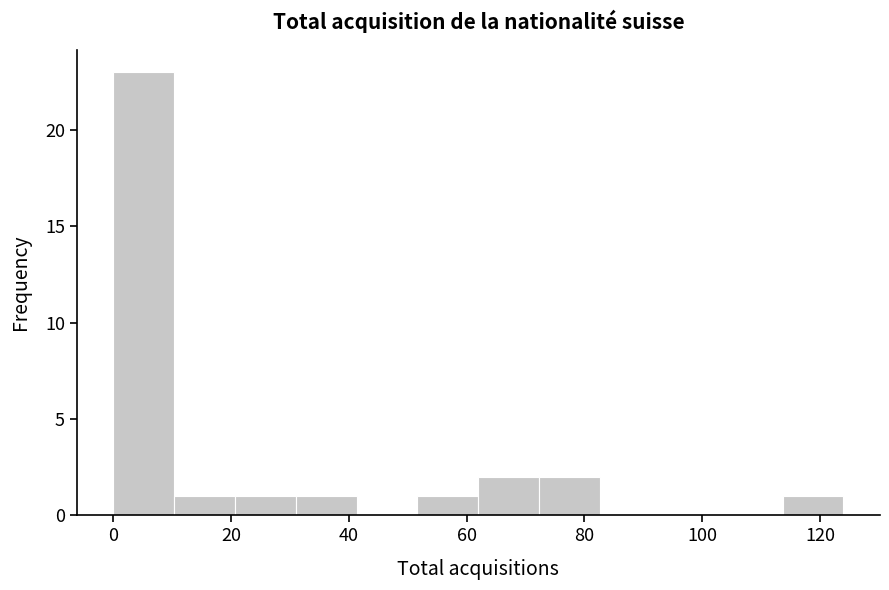

What is the height of the bar covering 0 to 10 on the x-axis? Neither the bar edges nor the heights are printed on the chart, so give them approximately, as read against the axes.

23